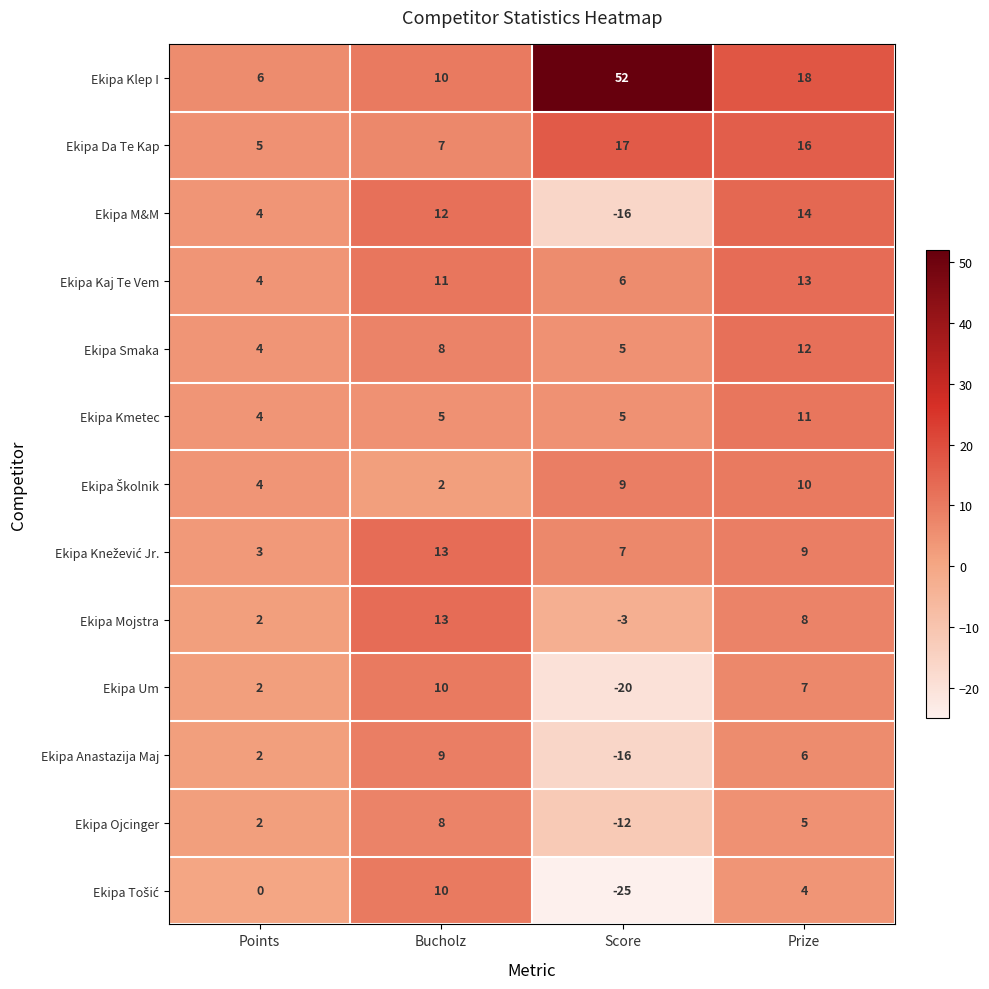

The value of Ekipa Kaj Te Vem at Score is 6. True or false?

True